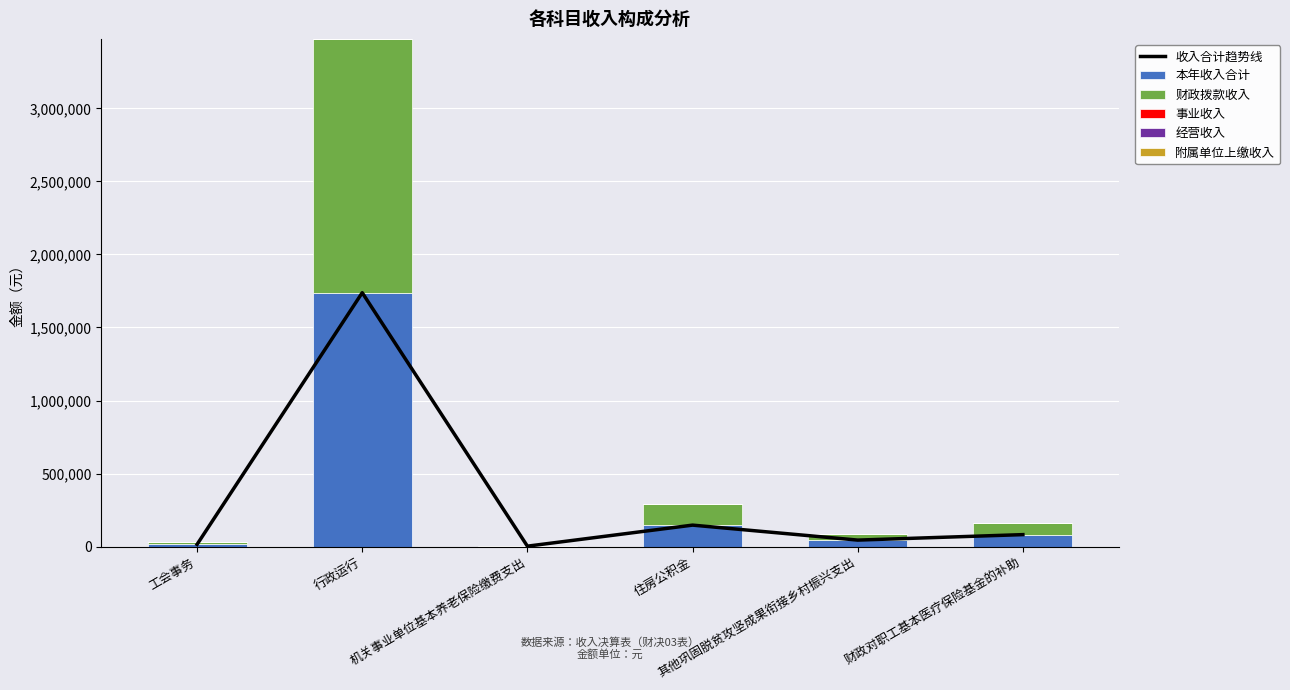

What is the label of the 6th bar from the right?

工会事务